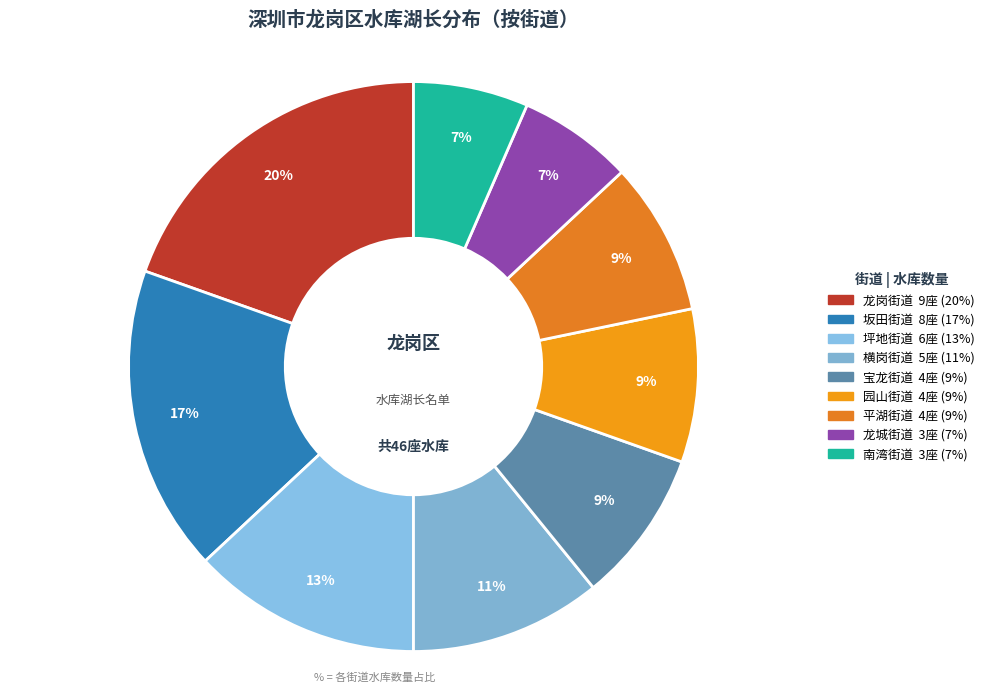

Is it true that 龙城街道 is 20% of the pie?

False